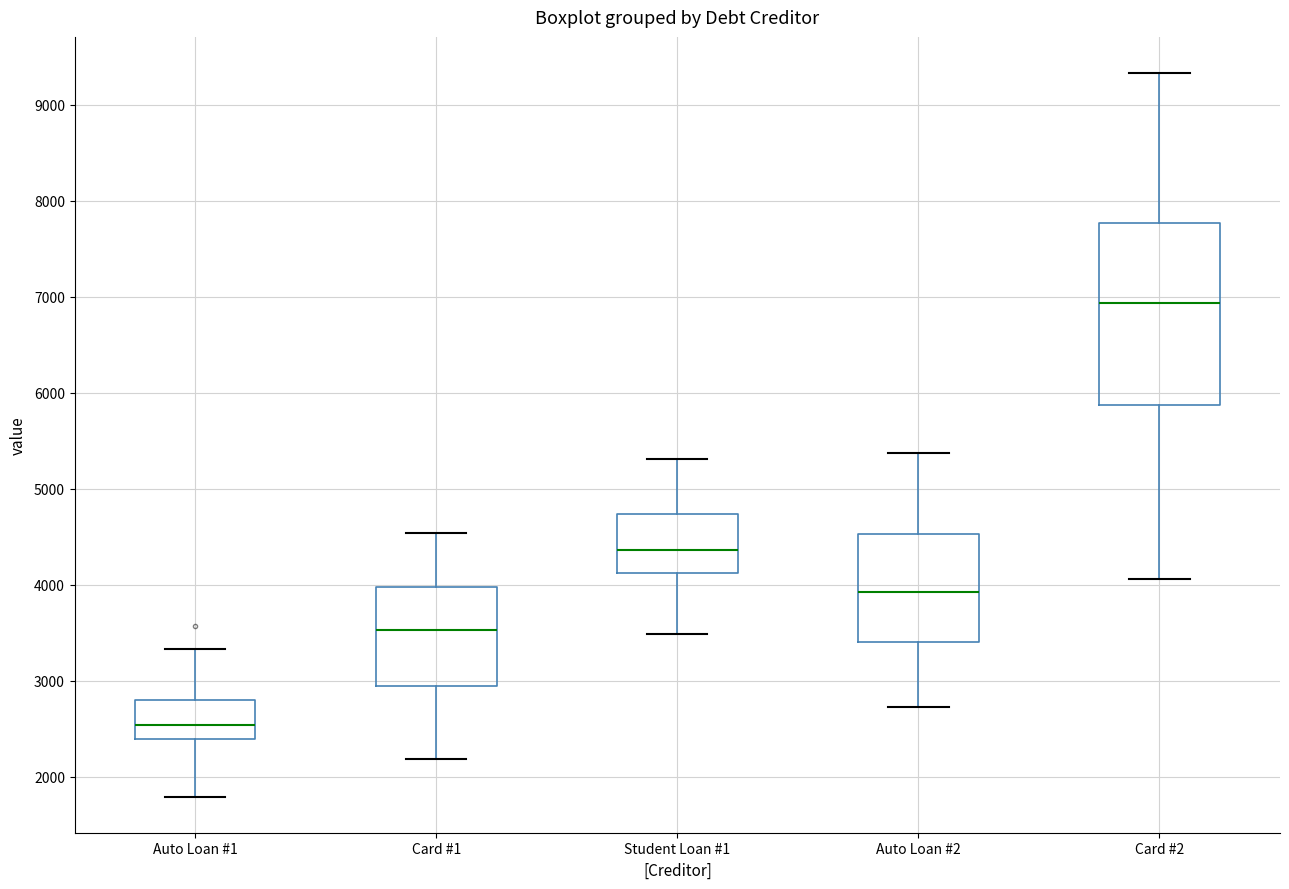

Where is the lower edge of the box for Student Loan #1 on the y-axis? The values are not printed on the chart, so give them approximately, as read against the axis.

4100